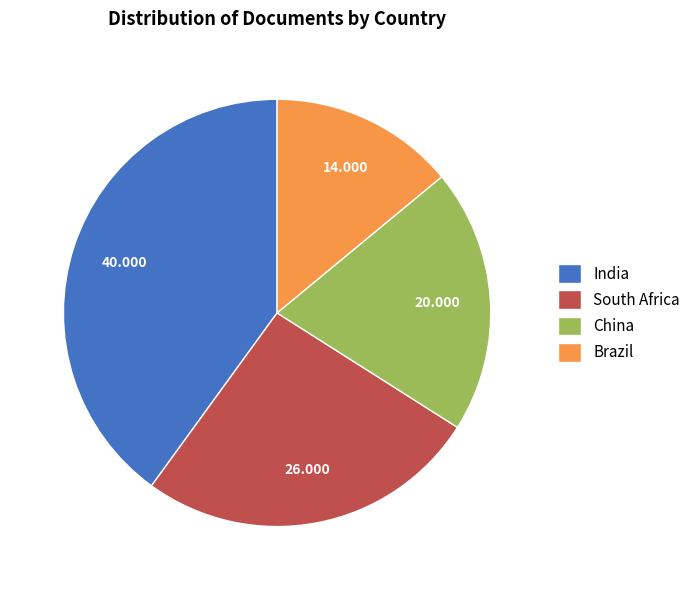

Which category has the smallest portion of the pie?

Brazil